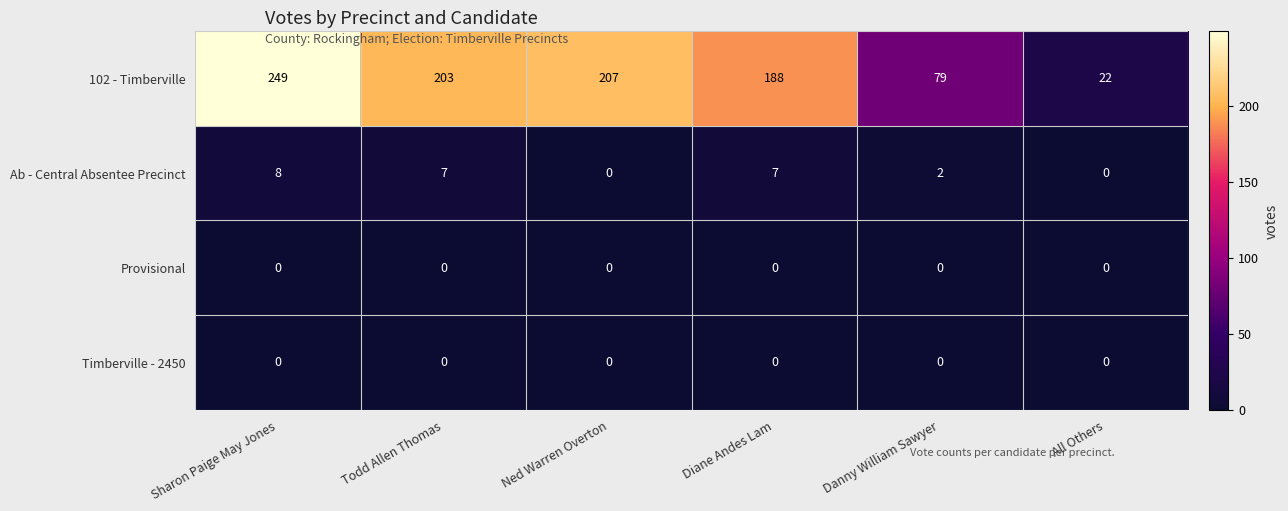

Which series has the widest spread of values?

102 - Timberville